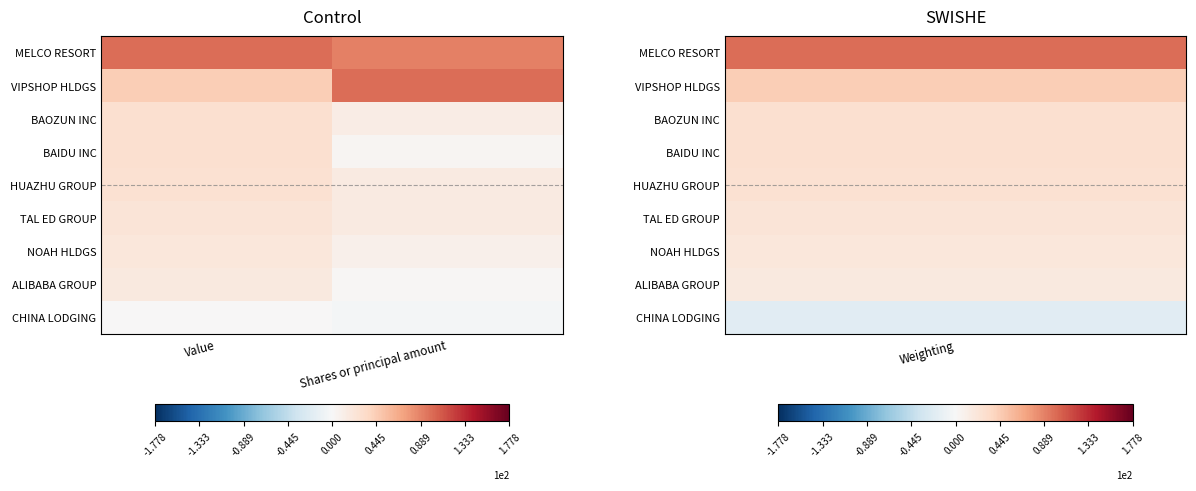

At how many categories does at least one series exceed 0?

2